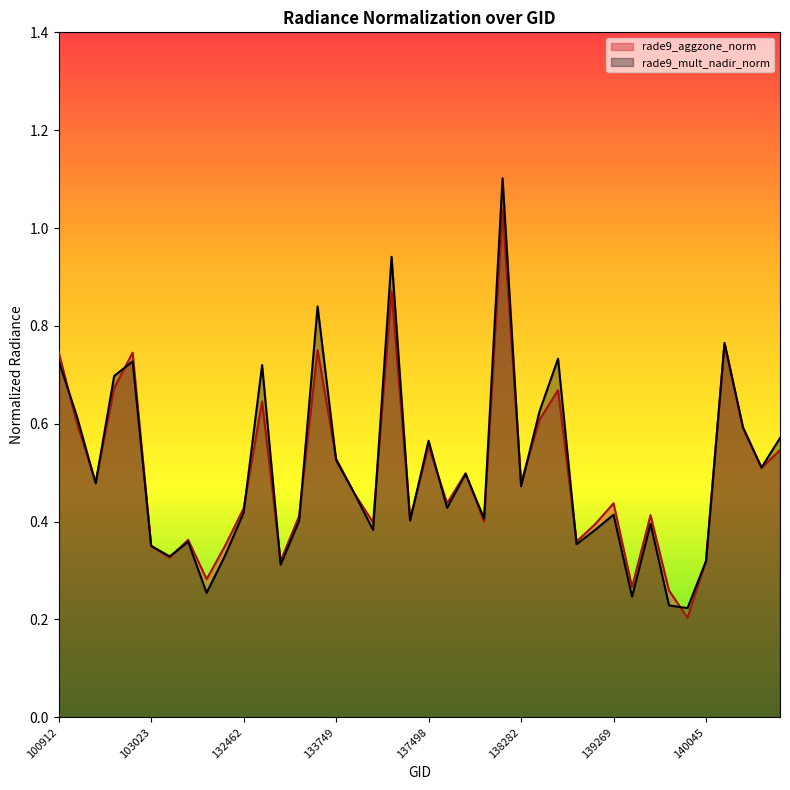

At how many categories does at least one series exceed 0?

40